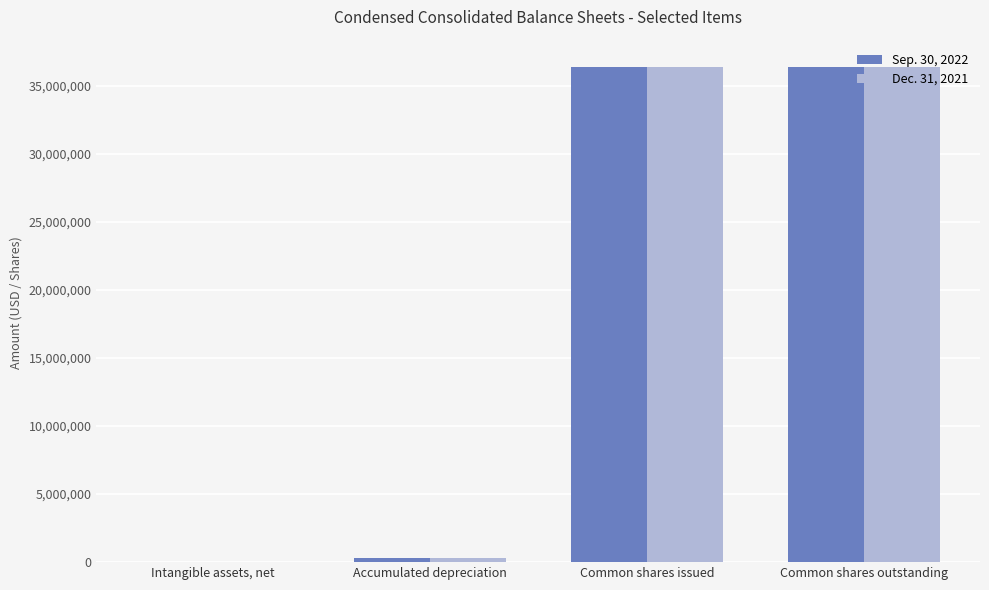

Reading left to right, list all the values displayed in this chart.

Sep. 30, 2022: 46875	269258	36380690	36380690
Dec. 31, 2021: 37500	269210	36380690	36380690